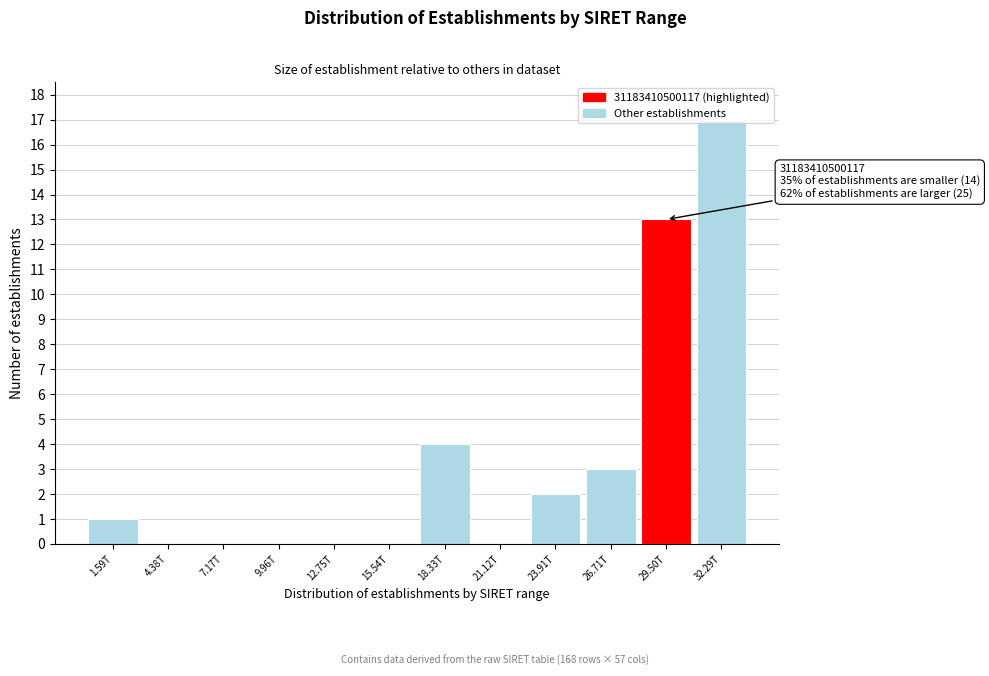

Which has a higher value, 29.50T or 15.54T?

29.50T